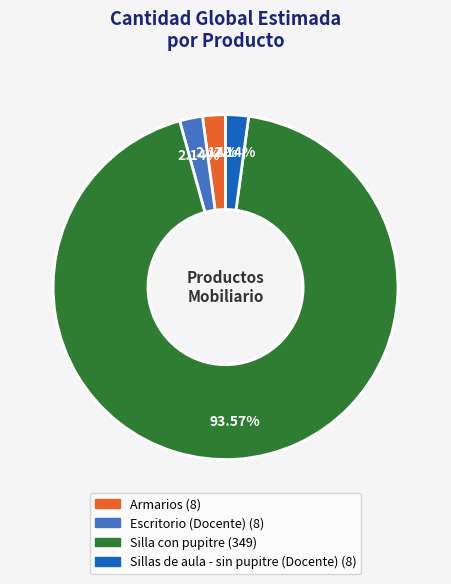

Does Silla con pupitre represent more than half of the total?

Yes